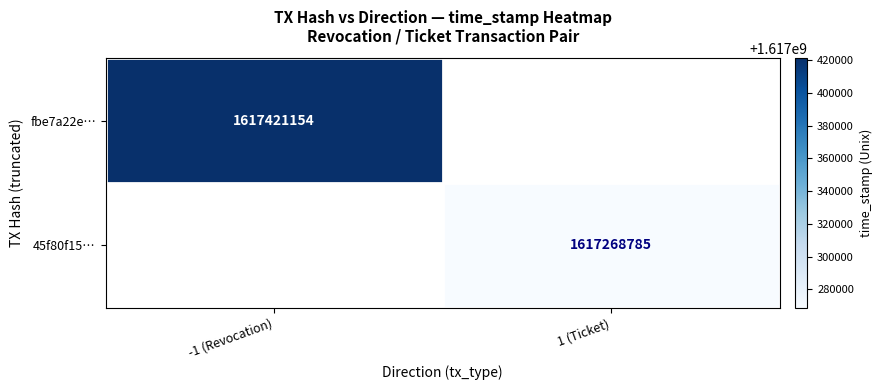

Count the number of data series in this chart.

2